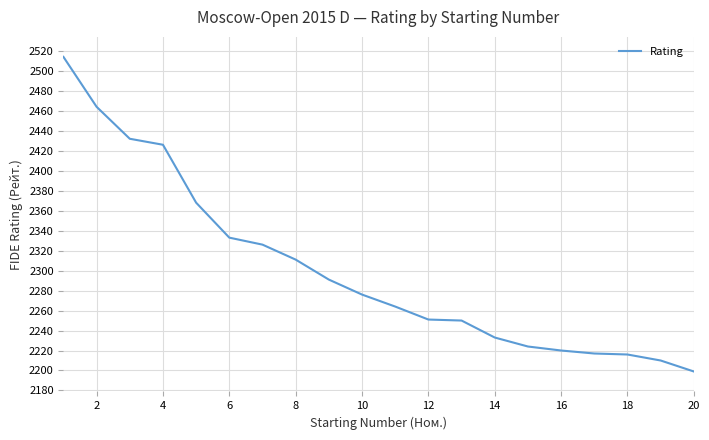

Is this an area chart (filled region under the line)?

No